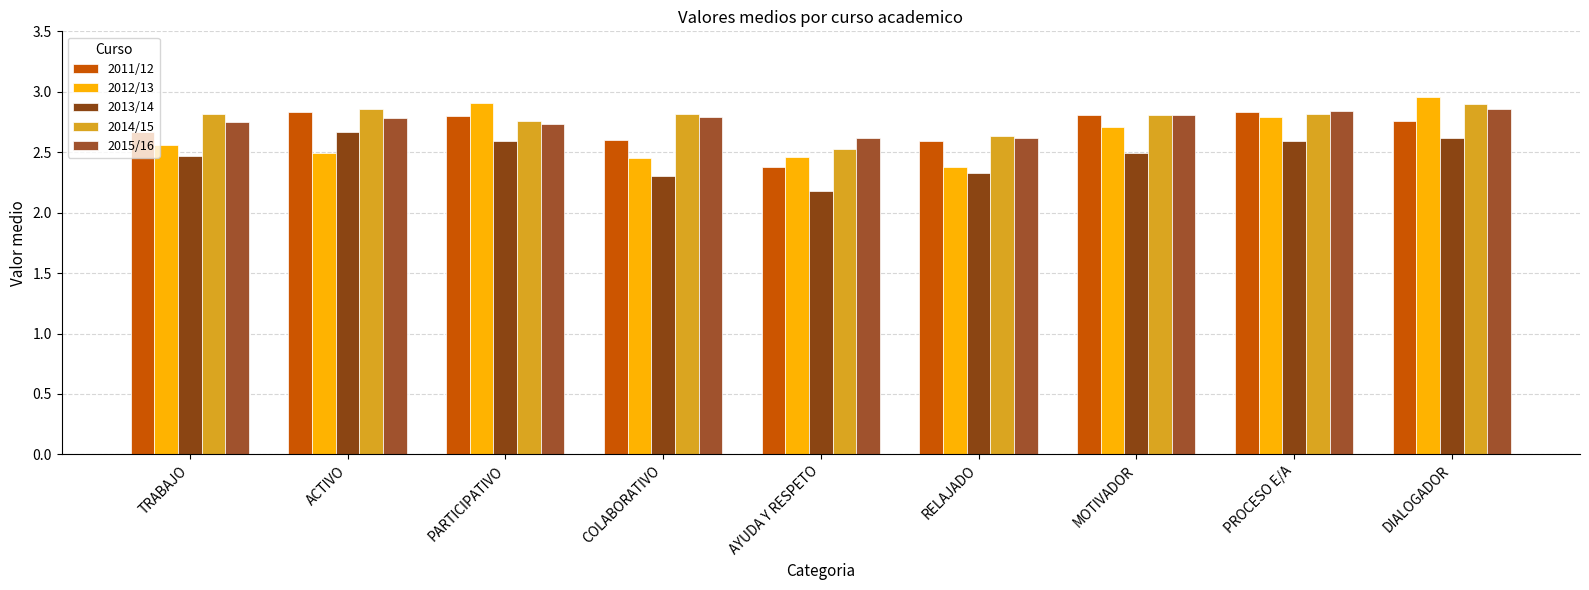

What is the label of the 9th bar from the left?

DIALOGADOR